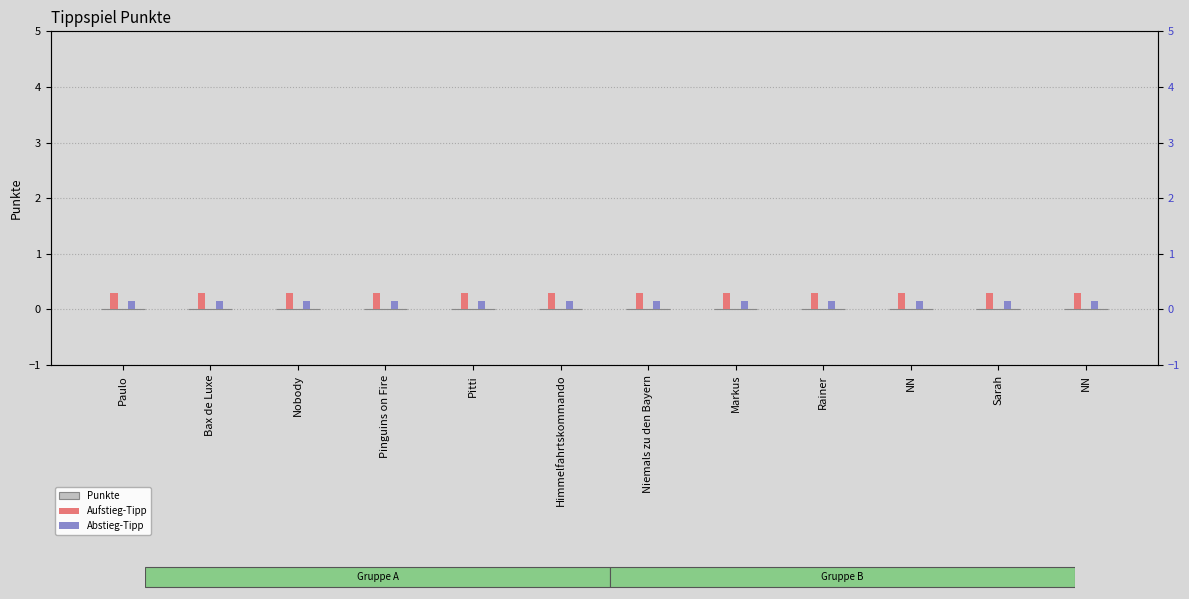

Is the value of Aufstieg-Tipp at NN greater than the value of Punkte at Nobody?

Yes